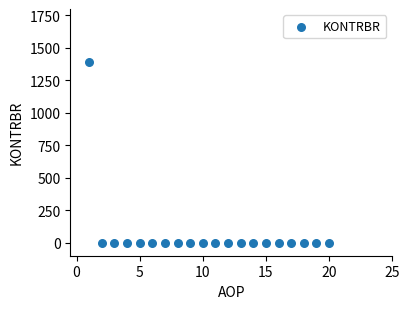

What is the range of Y values (max minus min)?

1394.6